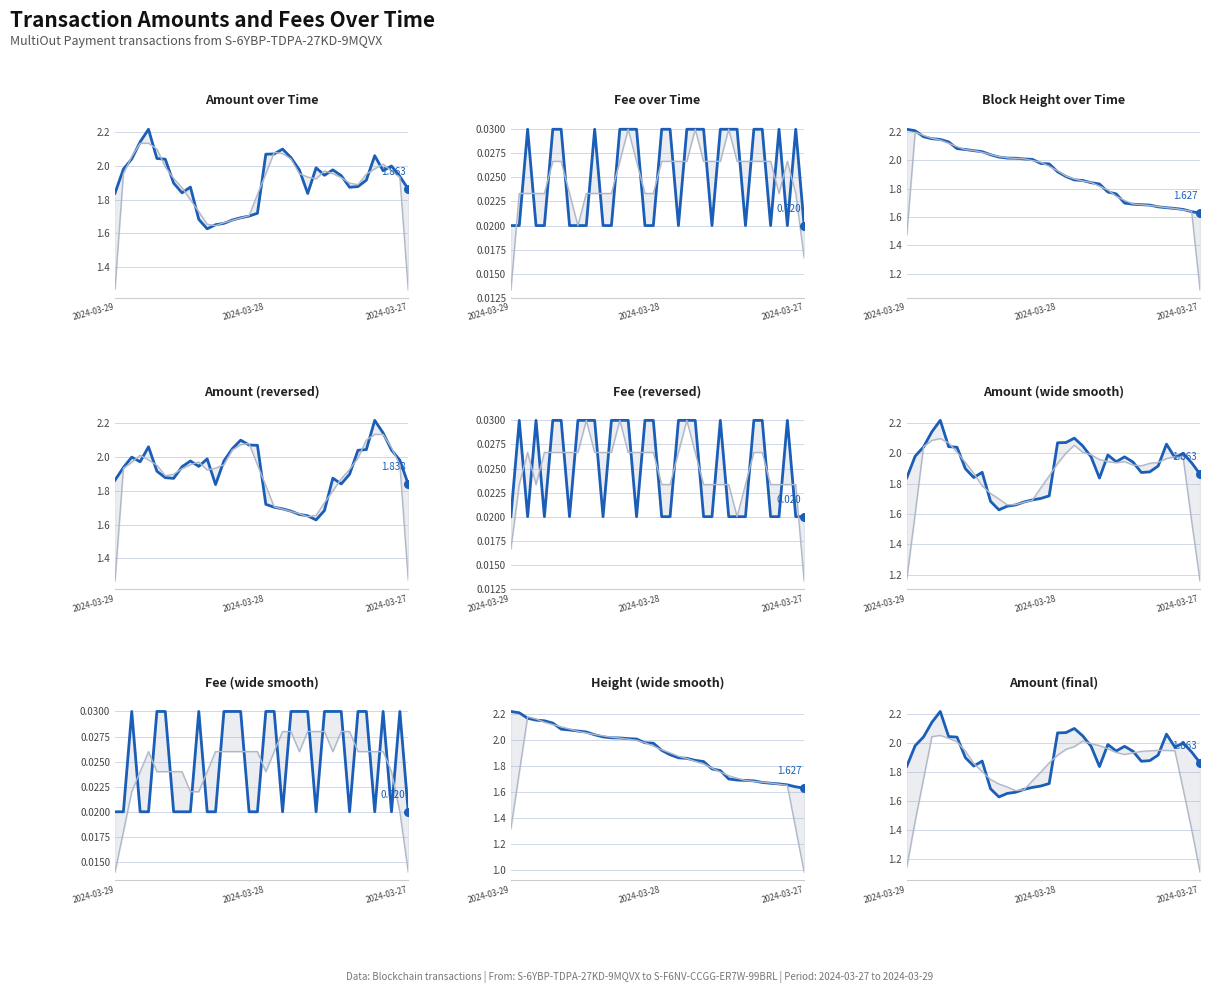

Which series has the widest spread of Y values?

Height smoothed